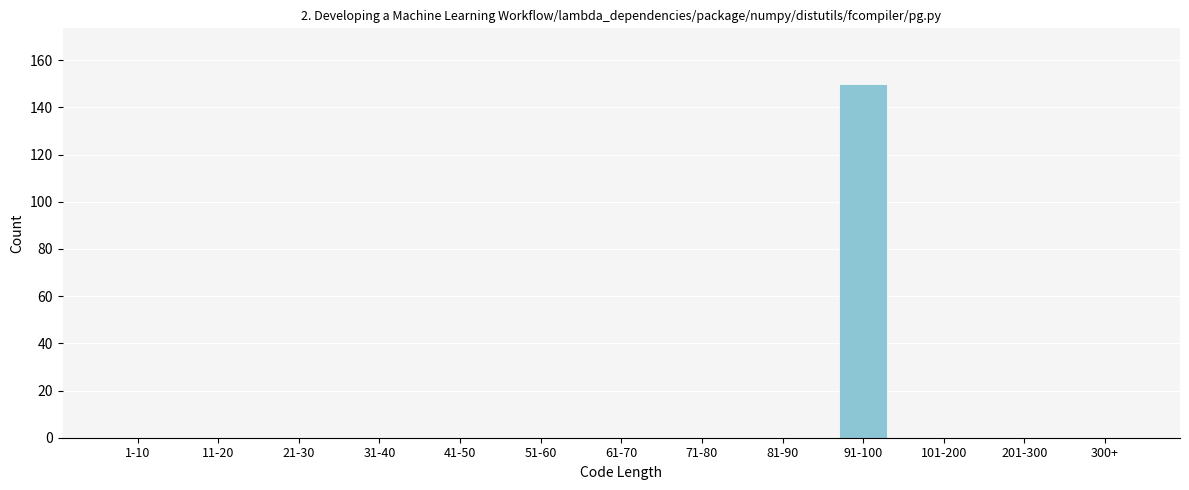

Reading left to right, extract all data points from this chart.

1-10=0	11-20=0	21-30=0	31-40=0	41-50=0	51-60=0	61-70=0	71-80=0	81-90=0	91-100=150	101-200=0	201-300=0	300+=0